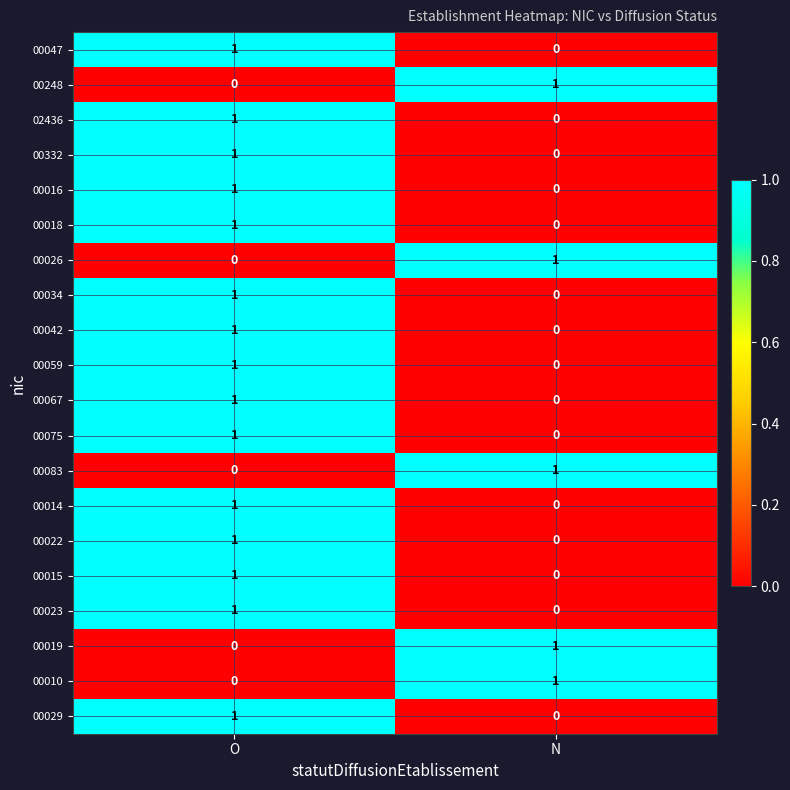

How many data points does each series have?

2